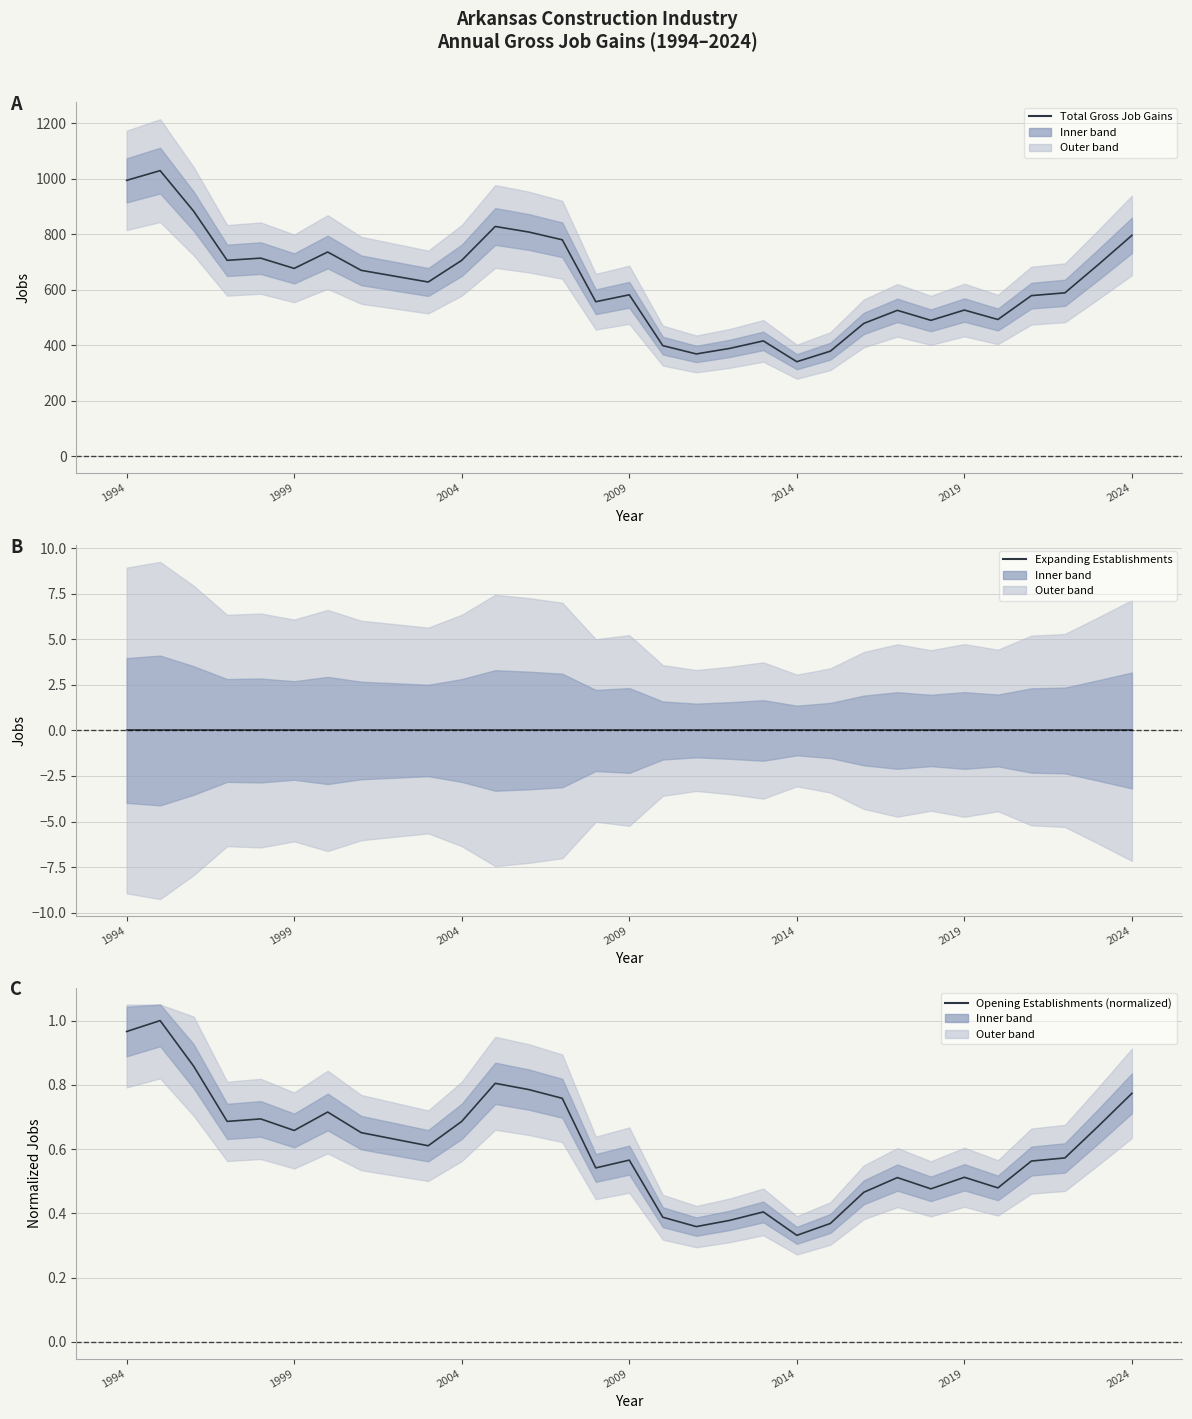

What is the approximate value of Opening Establishments (normalized) at 2004?

0.7